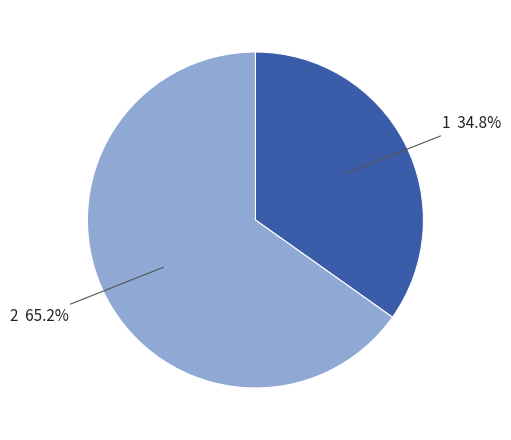

Rank the categories by value from lowest to highest.

1, 2